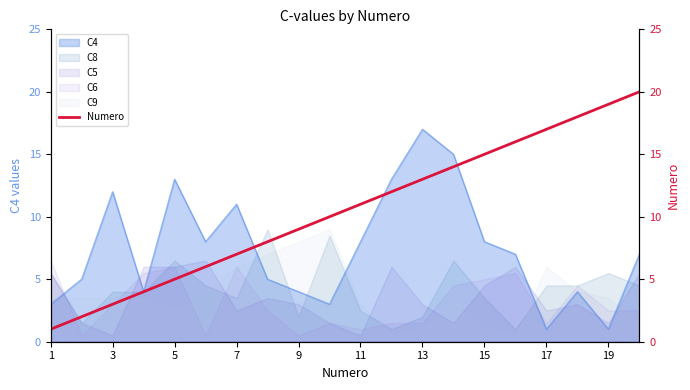

What is the difference between the second highest and second lowest values?

17